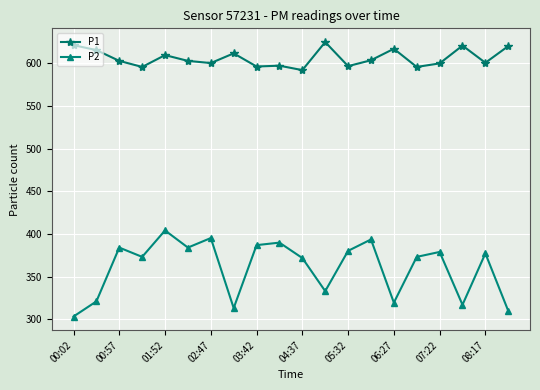

What is the smallest value displayed?

303.1